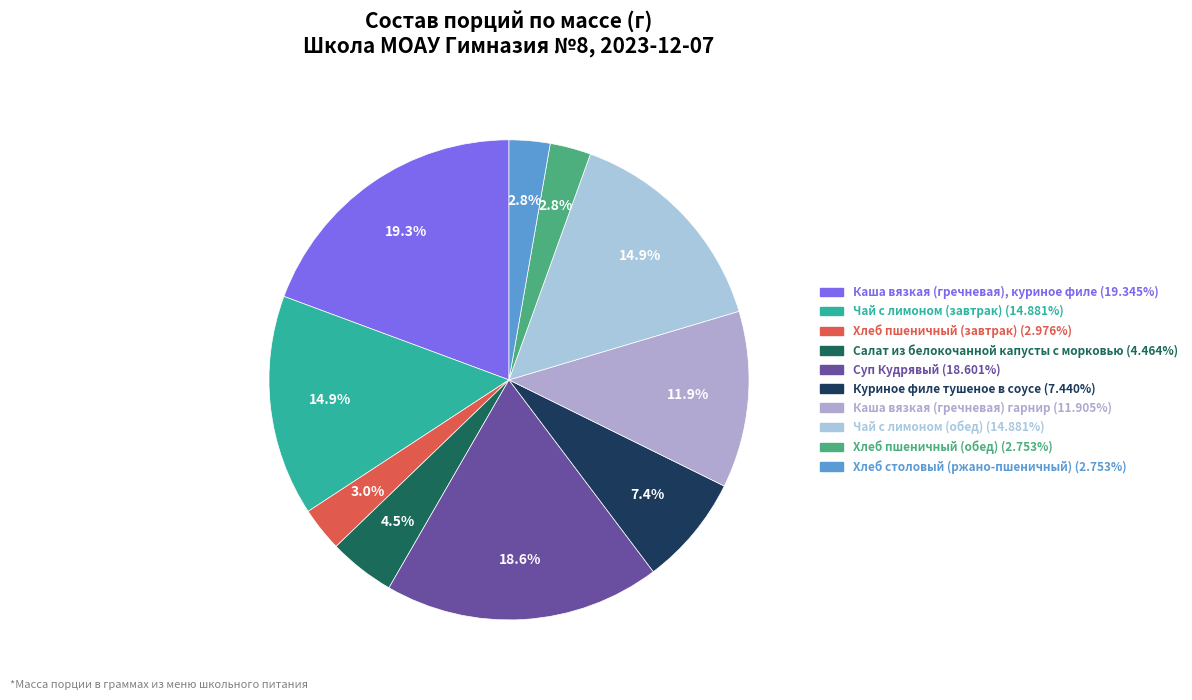

Between Хлеб пшеничный (обед) and Куриное филе тушеное в соусе, which is larger?

Куриное филе тушеное в соусе